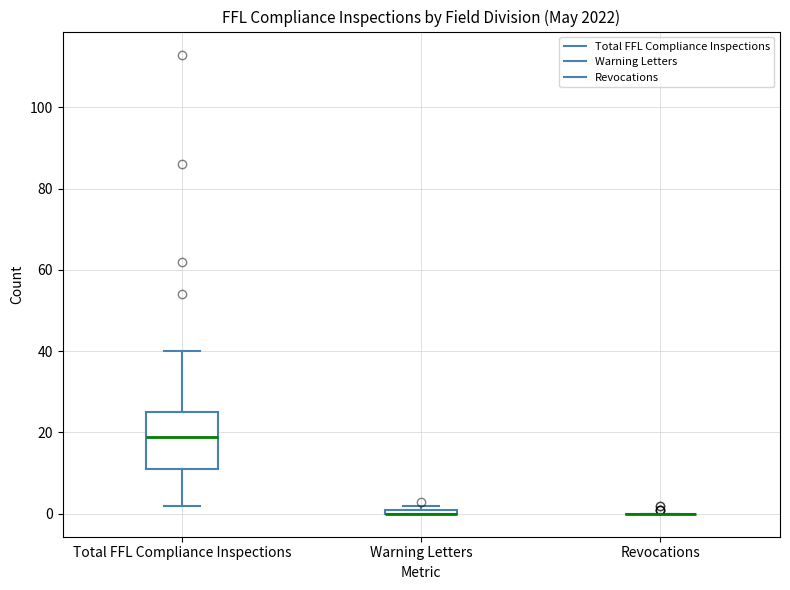

Comparing the boxes themselves (not the whiskers), which one is the tallest?

Total FFL Compliance Inspections